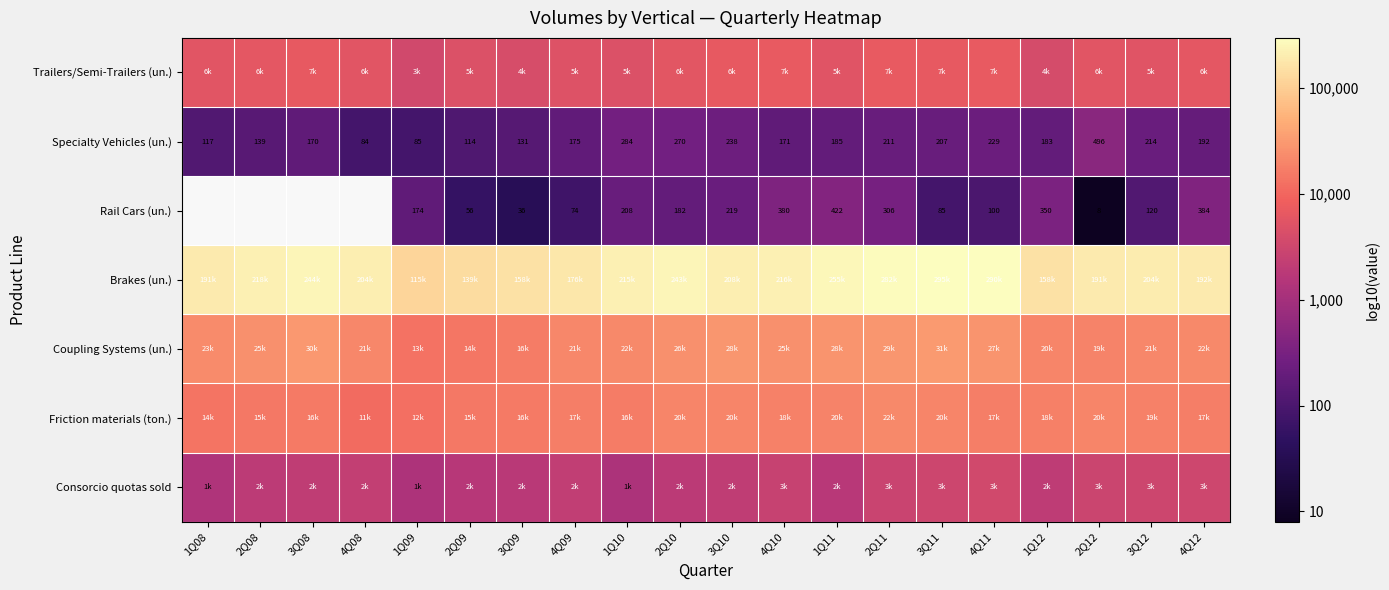

What is the total value across all series at 2Q12?

24.7